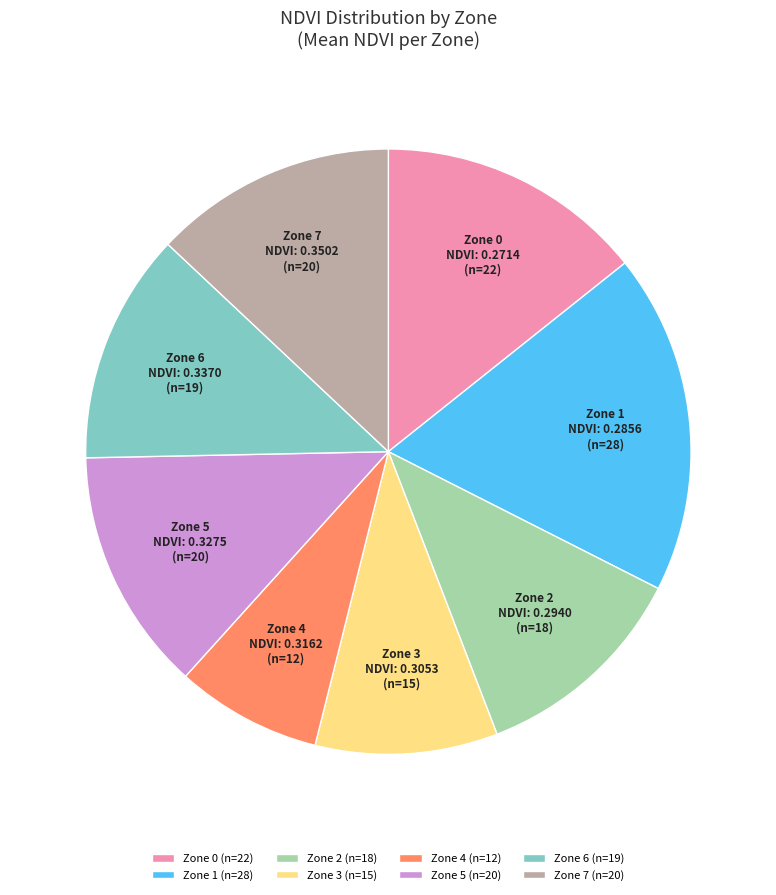

Which has a higher value, Zone 4 or Zone 3?

Zone 3